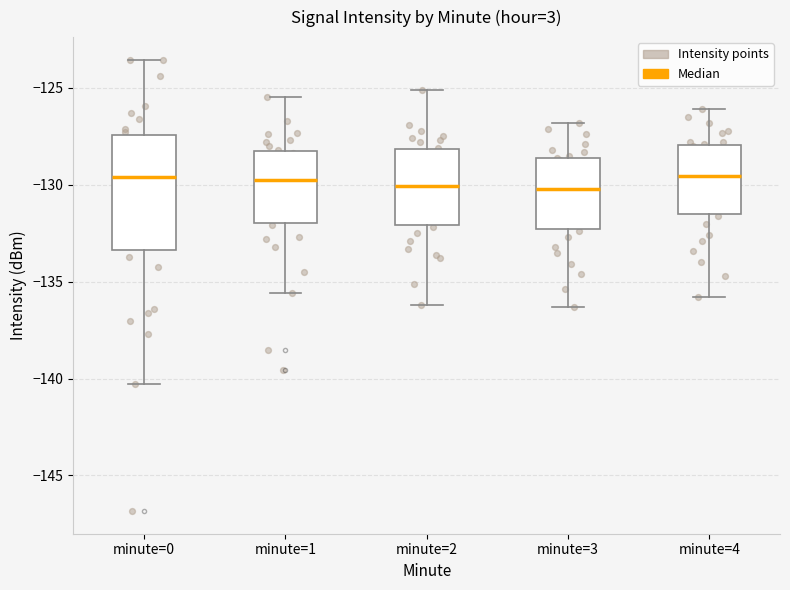

Reading left to right, read every box against the y-axis: the position of its median line, the range the box covers, and the ends of its whiskers. The values are not printed on the chart, so give them approximately, as read against the axis.

minute=0: median -129.5, box -133.5 to -127.5, whiskers -140.5 to -123.5
minute=1: median -129.5, box -132.0 to -128.0, whiskers -135.5 to -125.5
minute=2: median -130.0, box -132.0 to -128.0, whiskers -136.0 to -125.0
minute=3: median -130.0, box -132.5 to -128.5, whiskers -136.5 to -127.0
minute=4: median -129.5, box -131.5 to -128.0, whiskers -136.0 to -126.0